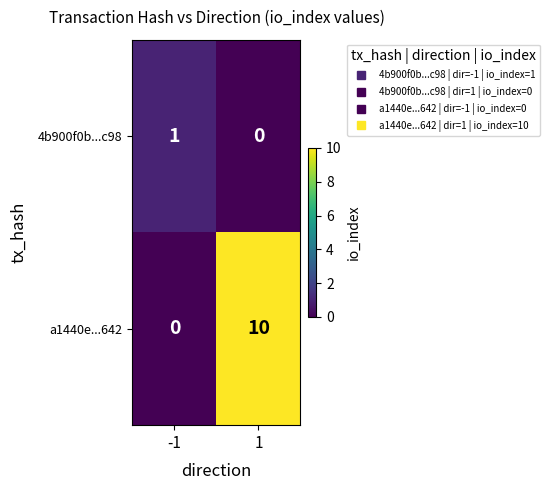

At how many categories does at least one series exceed 8?

1